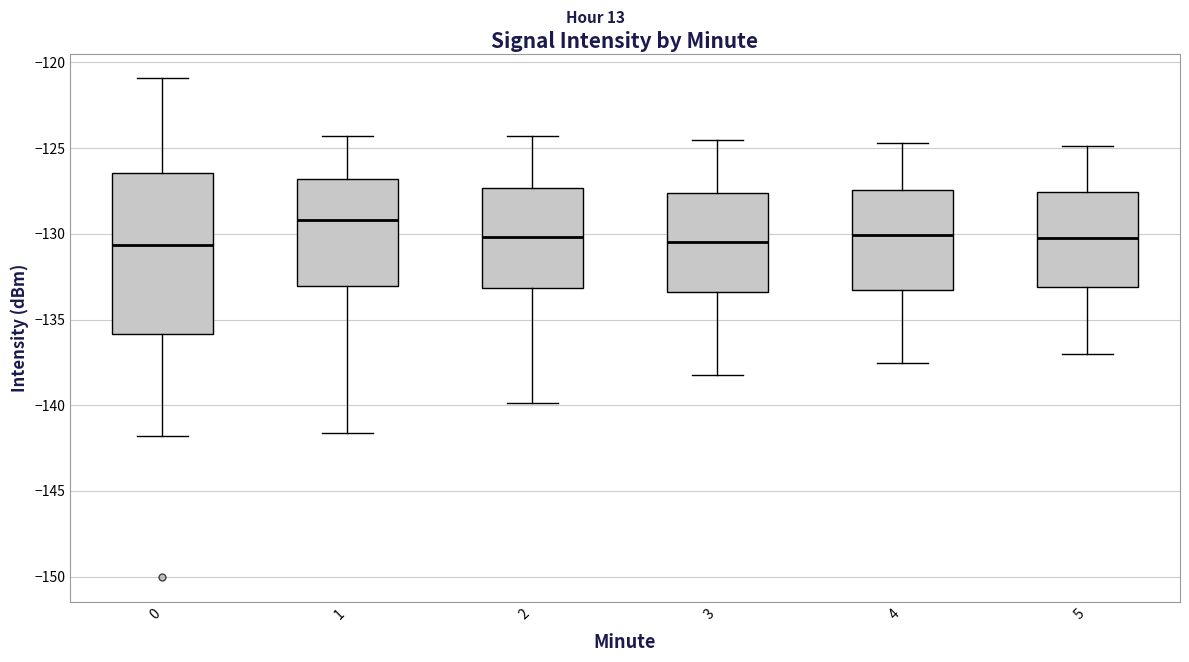

Comparing the boxes themselves (not the whiskers), which one is the tallest?

0